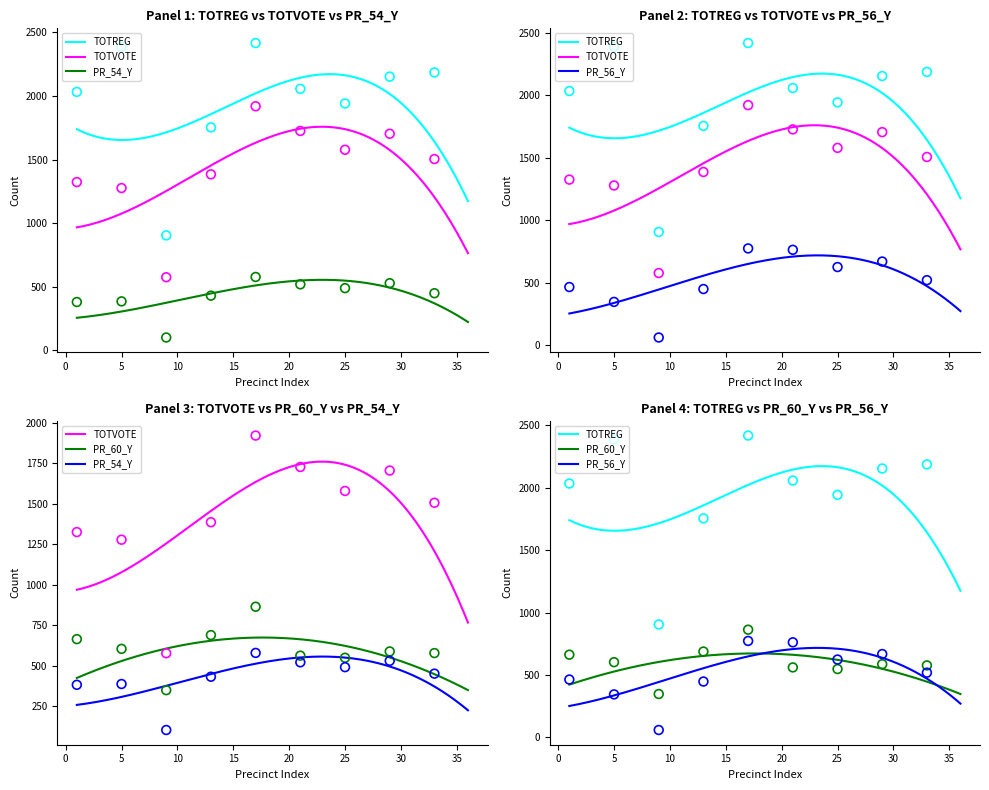

Which series has the largest Y range (max minus min)?

TOTREG